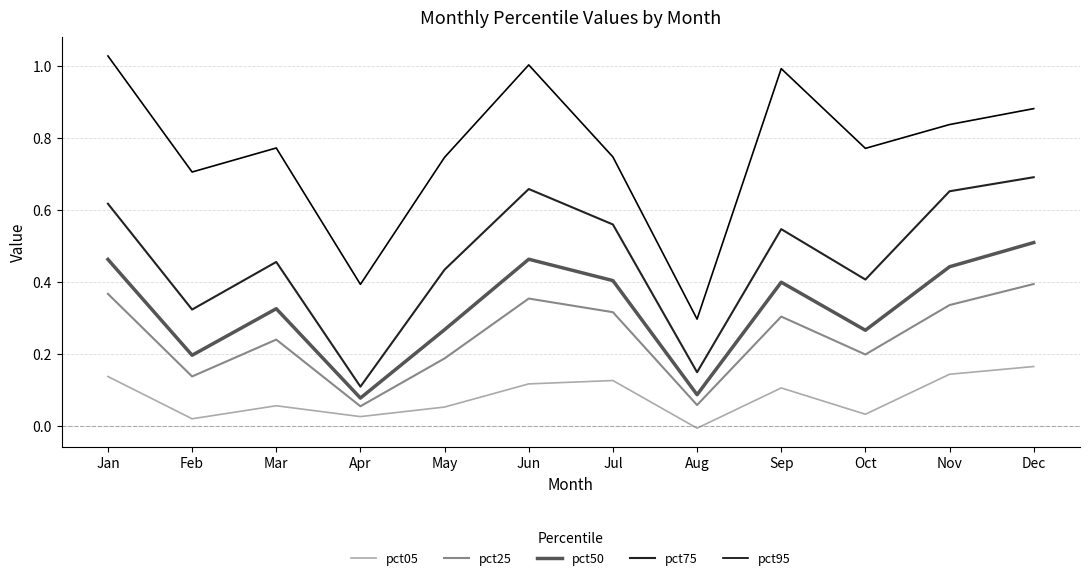

At Jul, list the series in order from largest to smallest.

pct95, pct75, pct50, pct25, pct05